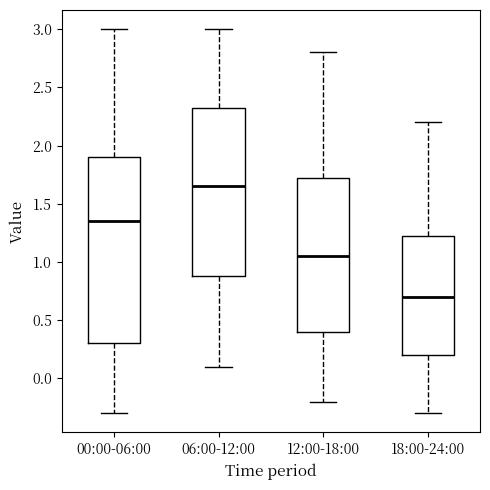

Which box has the lowest median line?

18:00-24:00